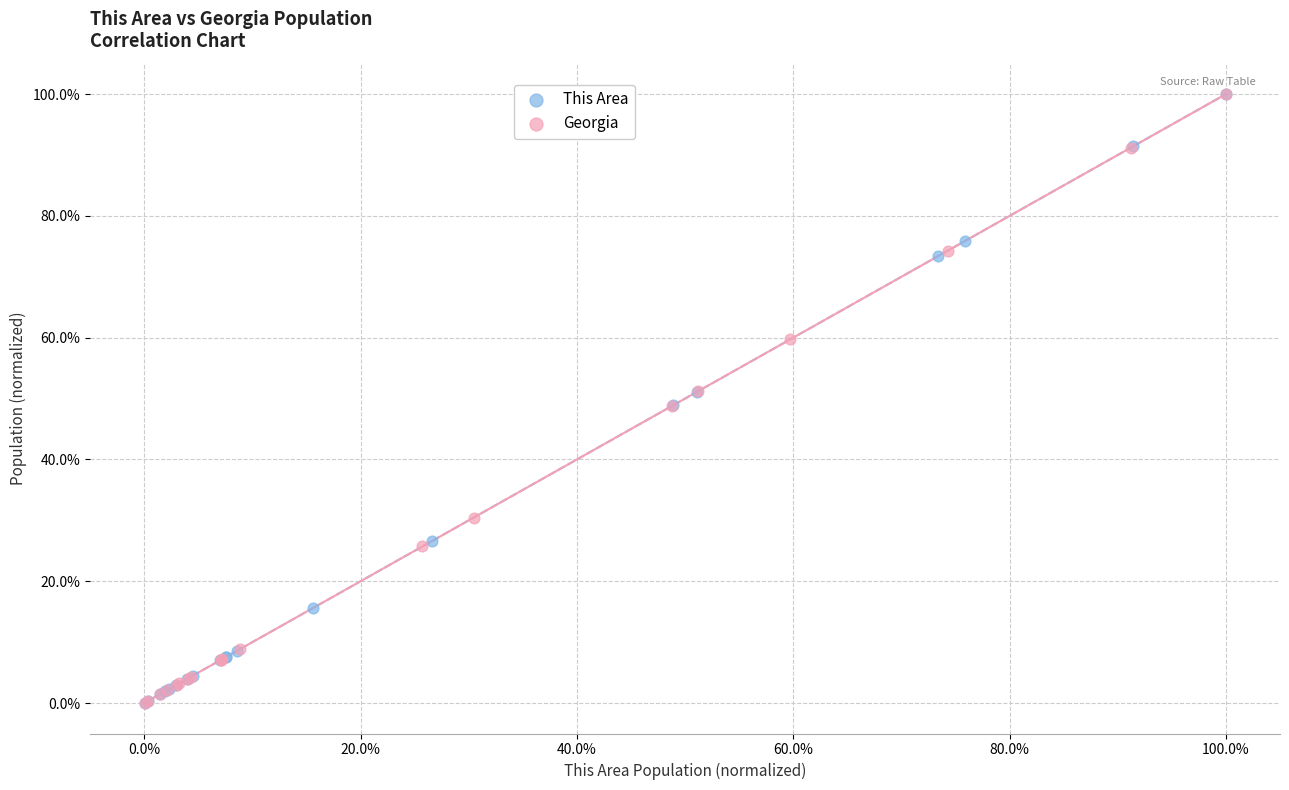

What are all the series names shown in the legend?

This Area, Georgia